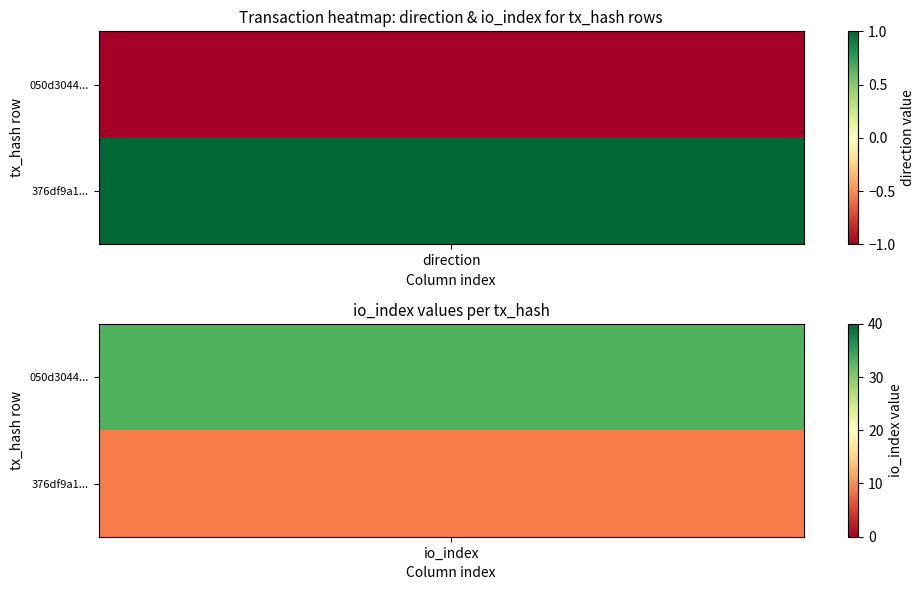

What is the spread (max minus min) of values at 0?

2